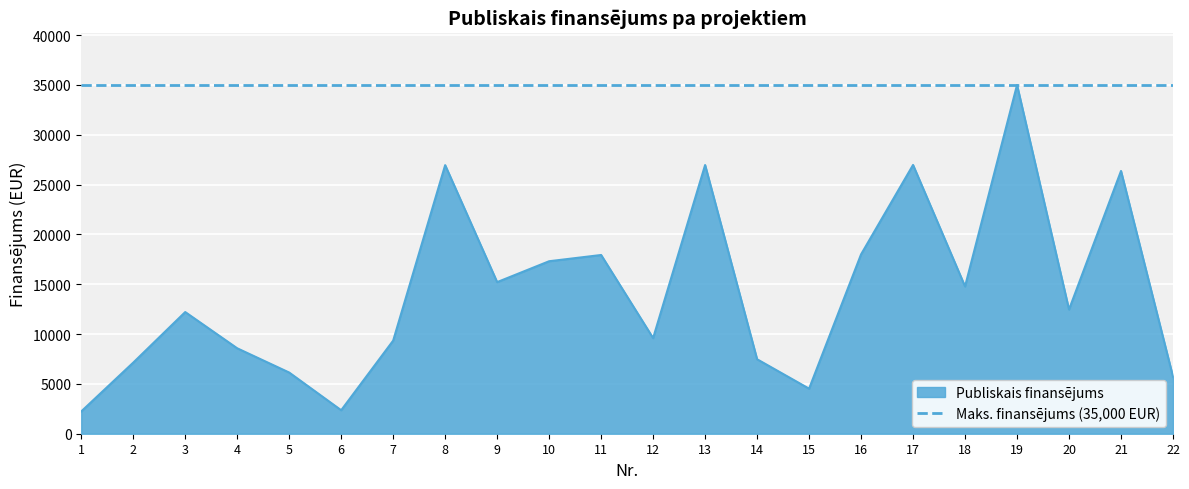

Approximately how many times larger is the value at 14 compared to 17?

0.3